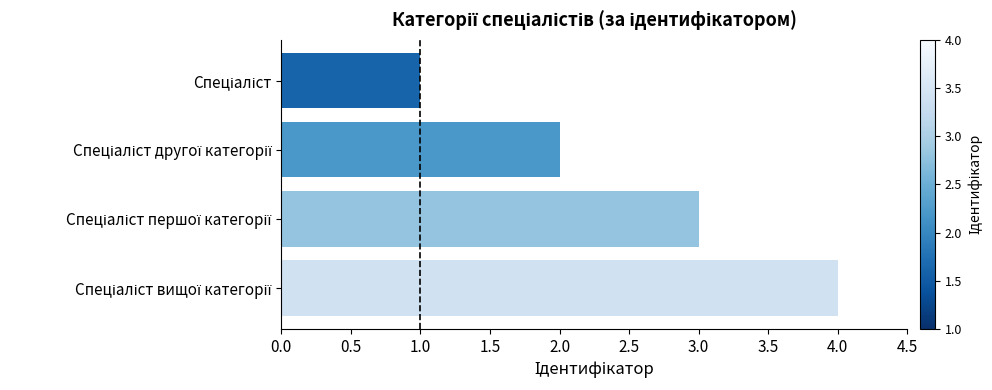

What is the maximum value shown in the chart?

4